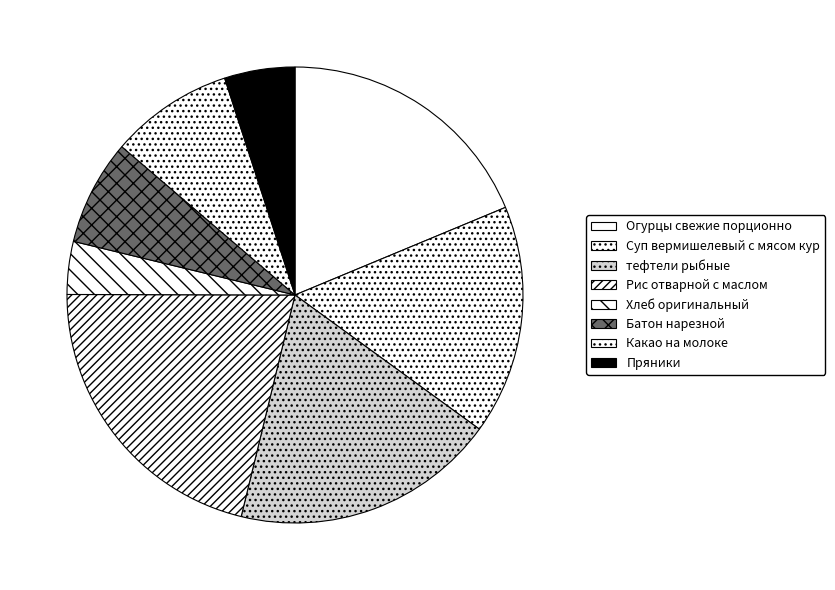

To the nearest percent, what is the combined percentage of Огурцы свежие порционно and Суп вермишелевый с мясом кур?

35%